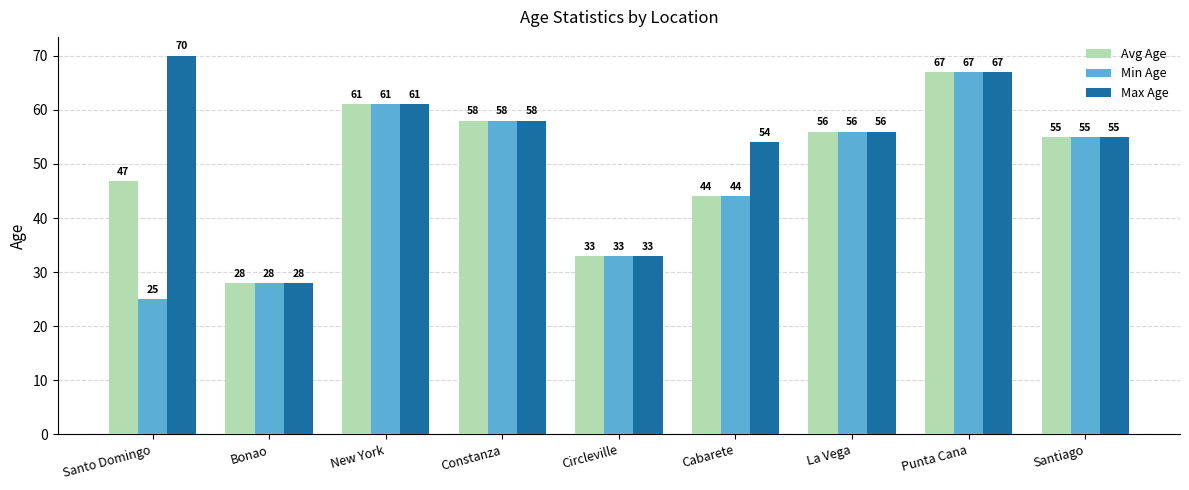

How many bars are there in total?

27